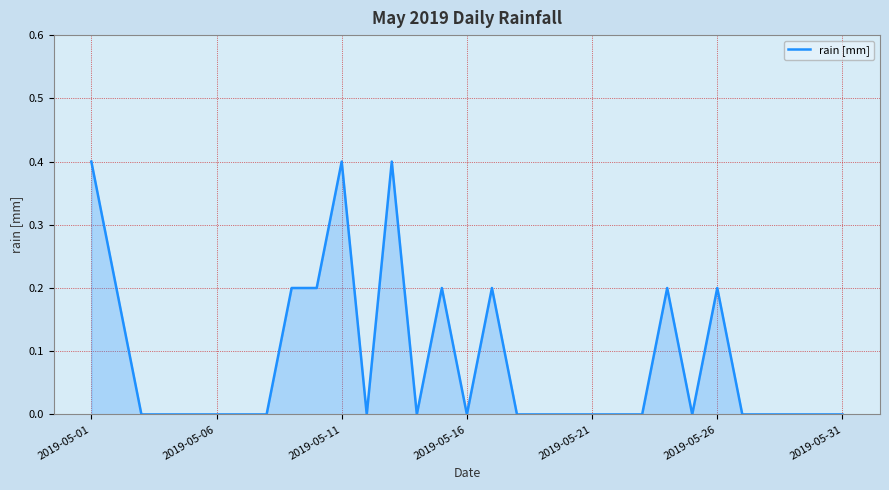

How many values are between 0 and 1?

31